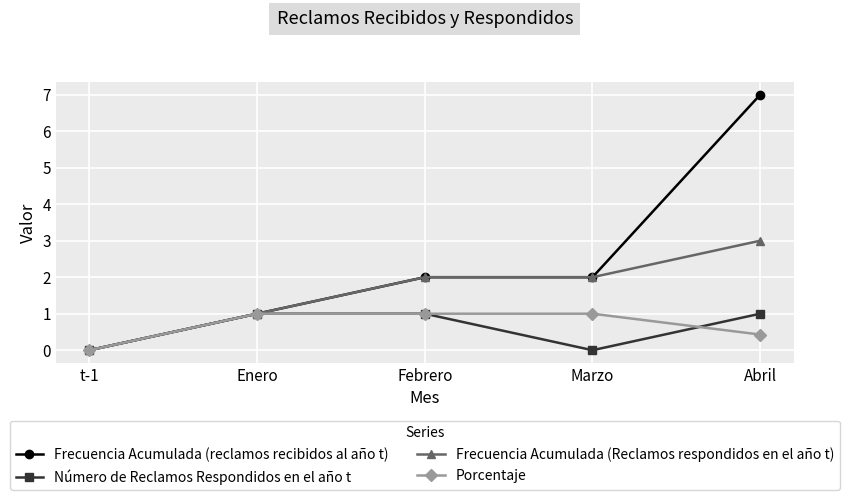

Which category has the highest value in the Frecuencia Acumulada (Reclamos respondidos en el año t) series?

Abril